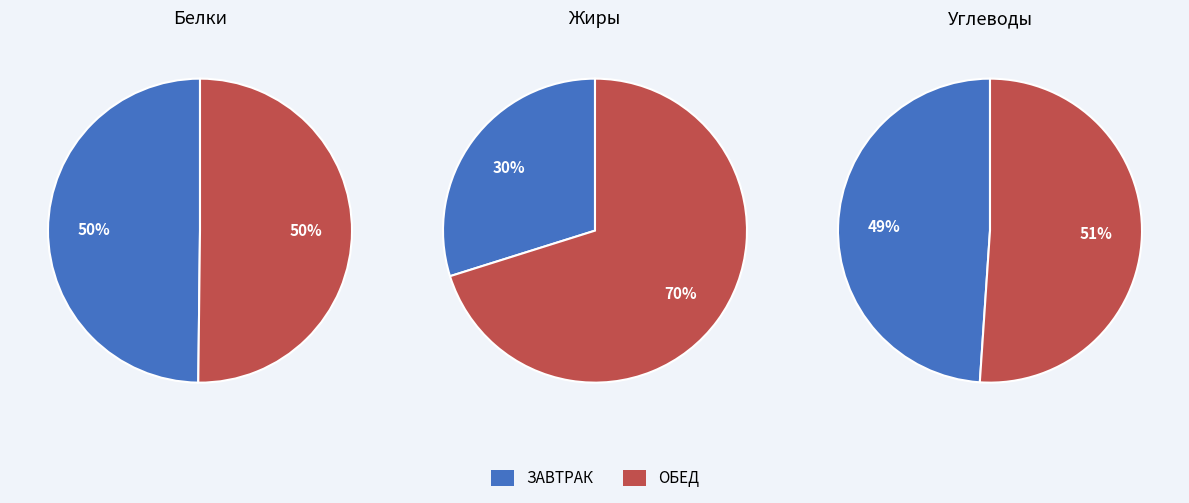

Is 7 the majority of the pie?

No